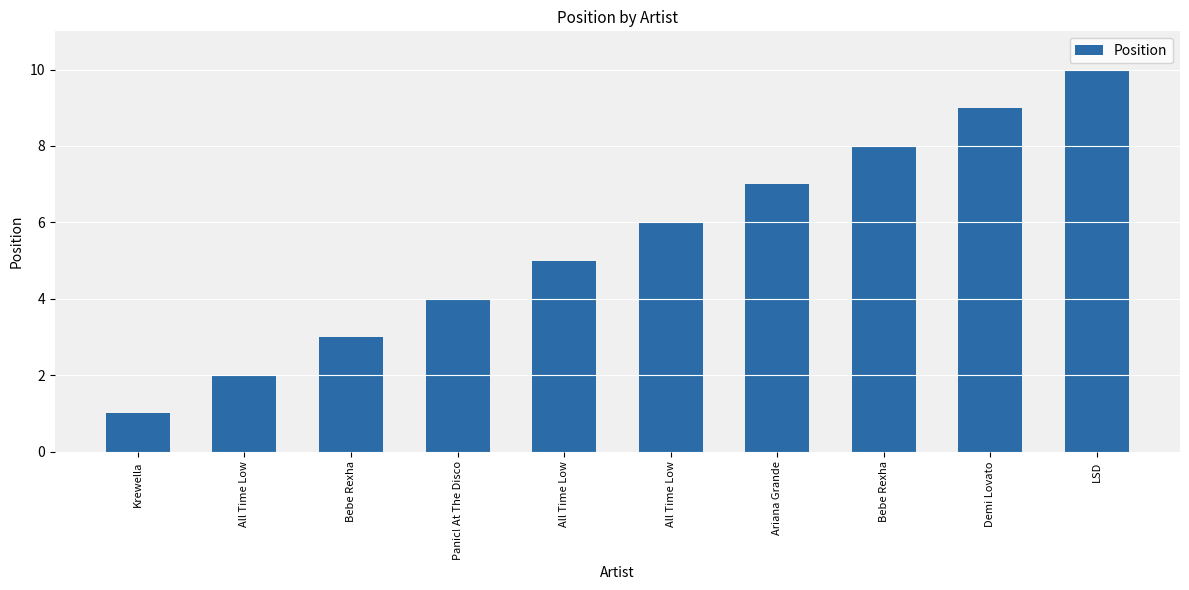

Are the bars horizontal?

No